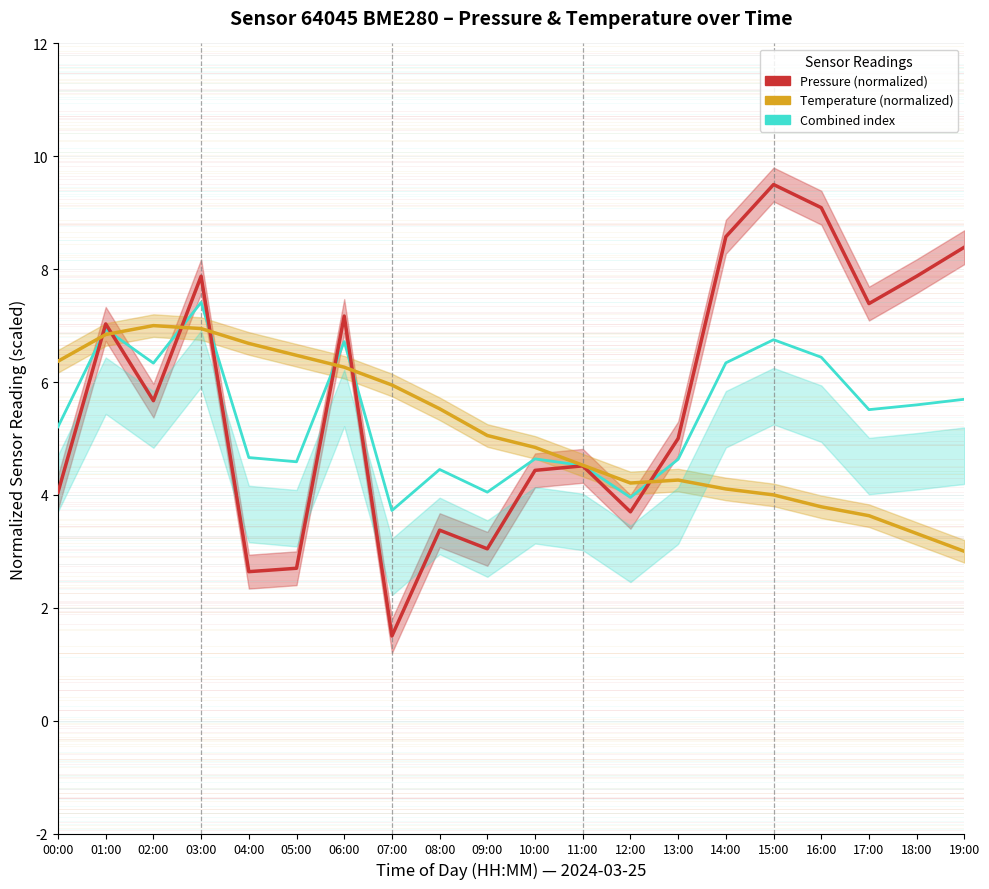

Which has a higher value, 02:00 or 14:00?

14:00